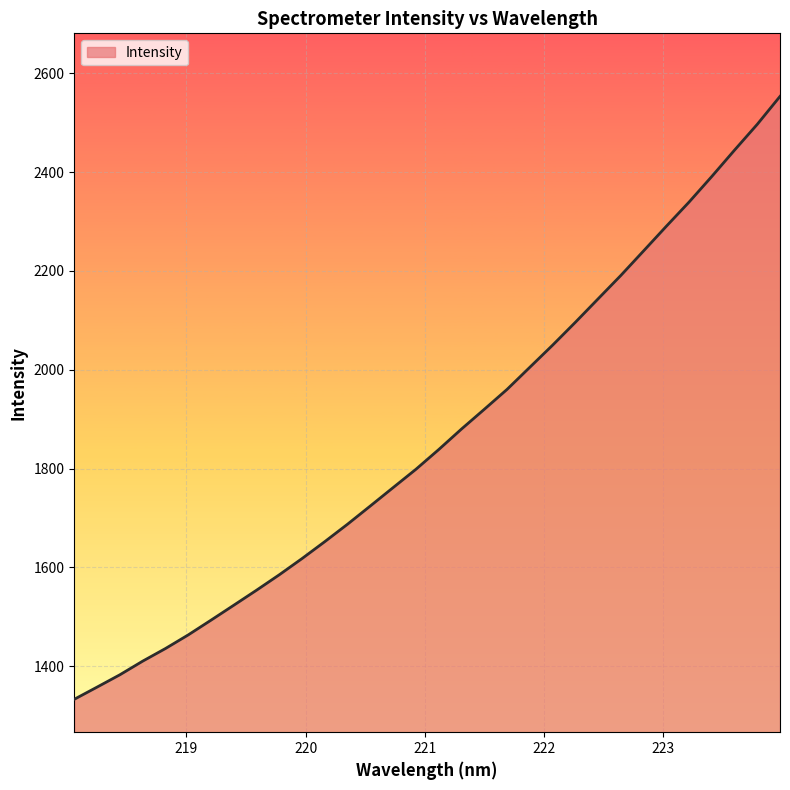

What is the smallest value displayed?

1333.0